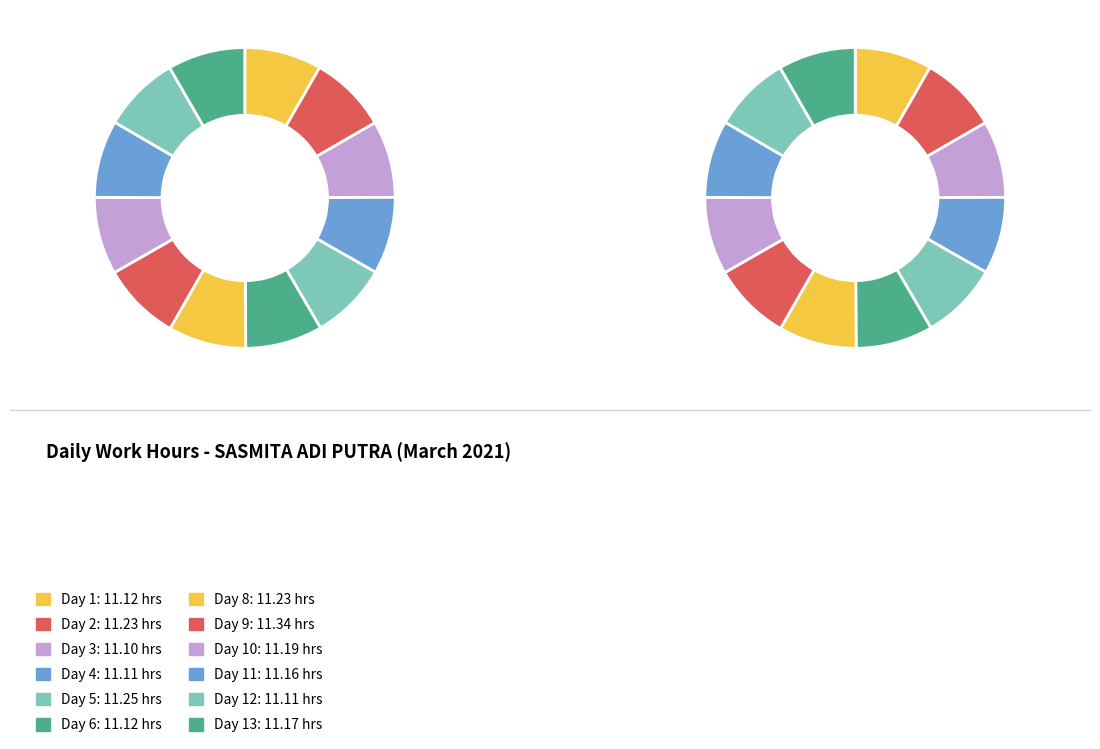

The Day 8 slice represents 8% of the pie. True or false?

True